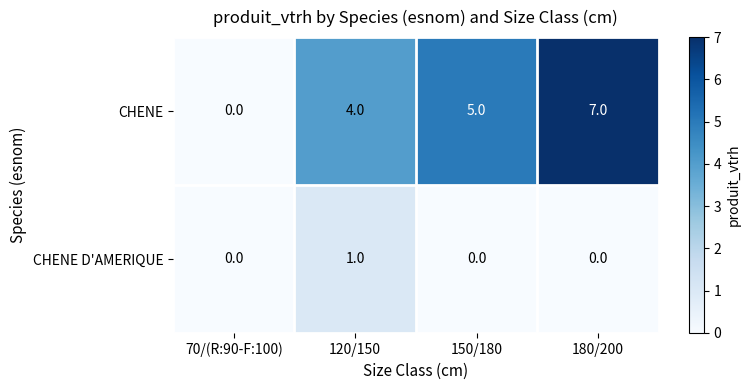

Between 70/(R:90-F:100) and 120/150, which series saw the biggest shift?

CHENE